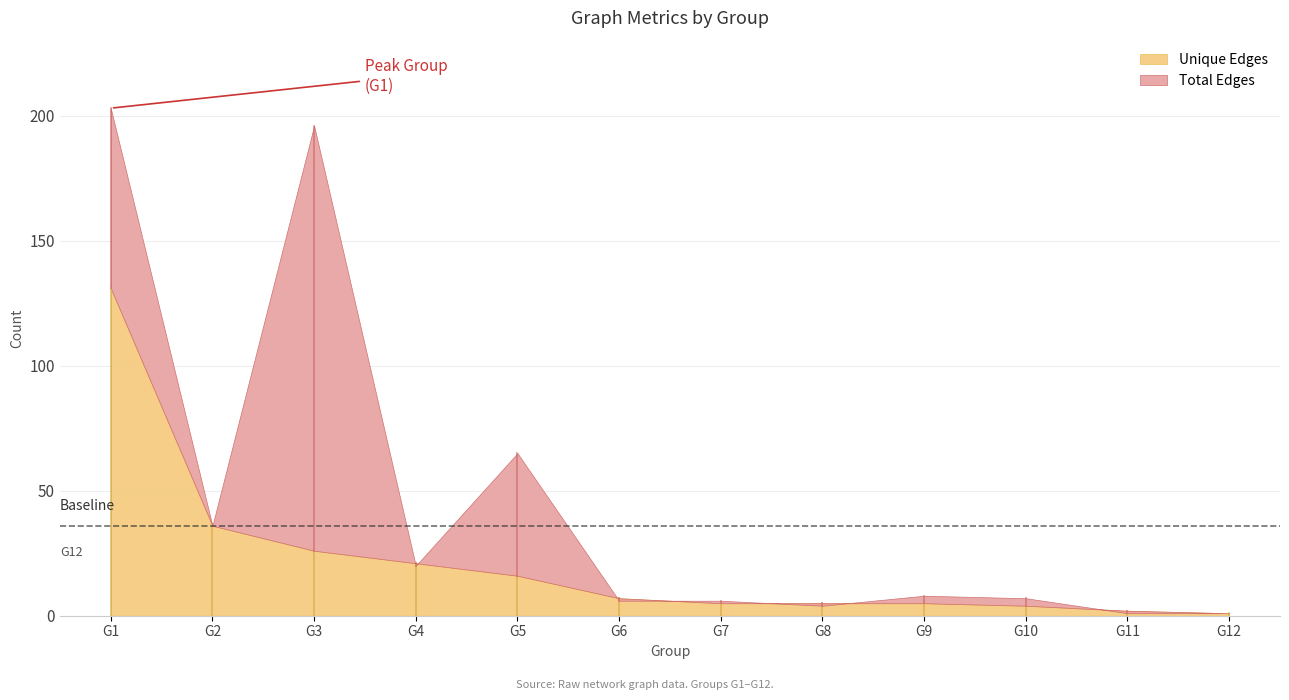

At how many categories does at least one series exceed 144?

2